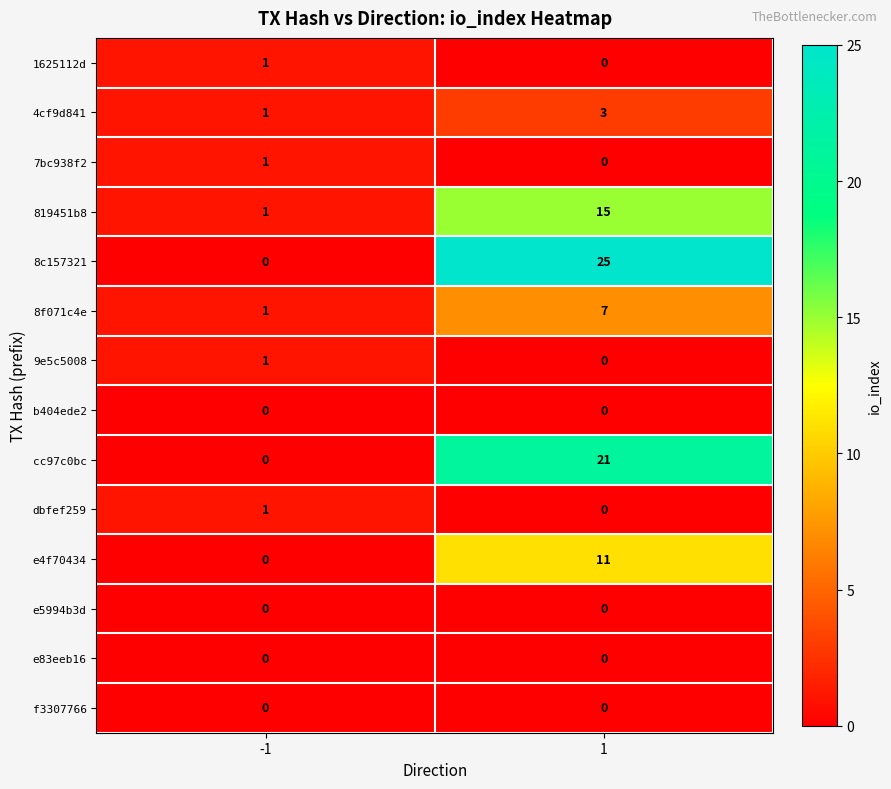

What is the total value across all series at -1?

7